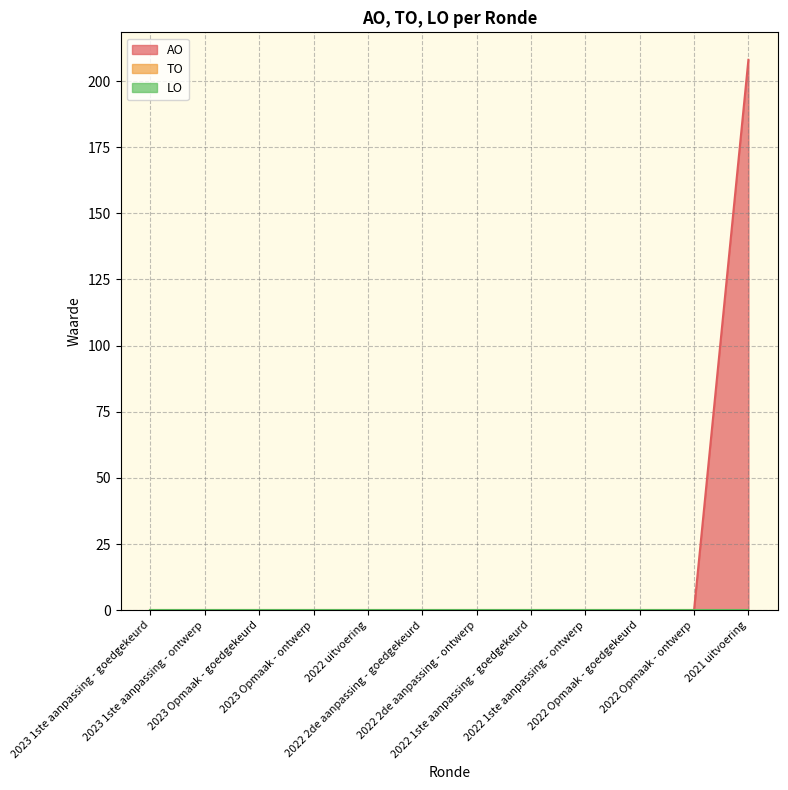

At which label does LO reach its minimum?

2023 1ste aanpassing - goedgekeurd